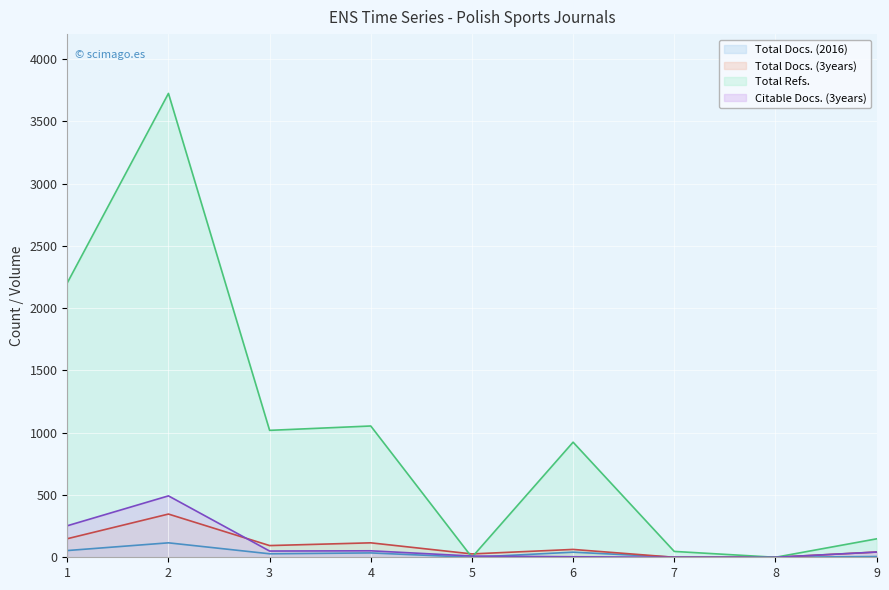

What is the difference between the second highest and second lowest values in the Total Docs. (3years) series?

149